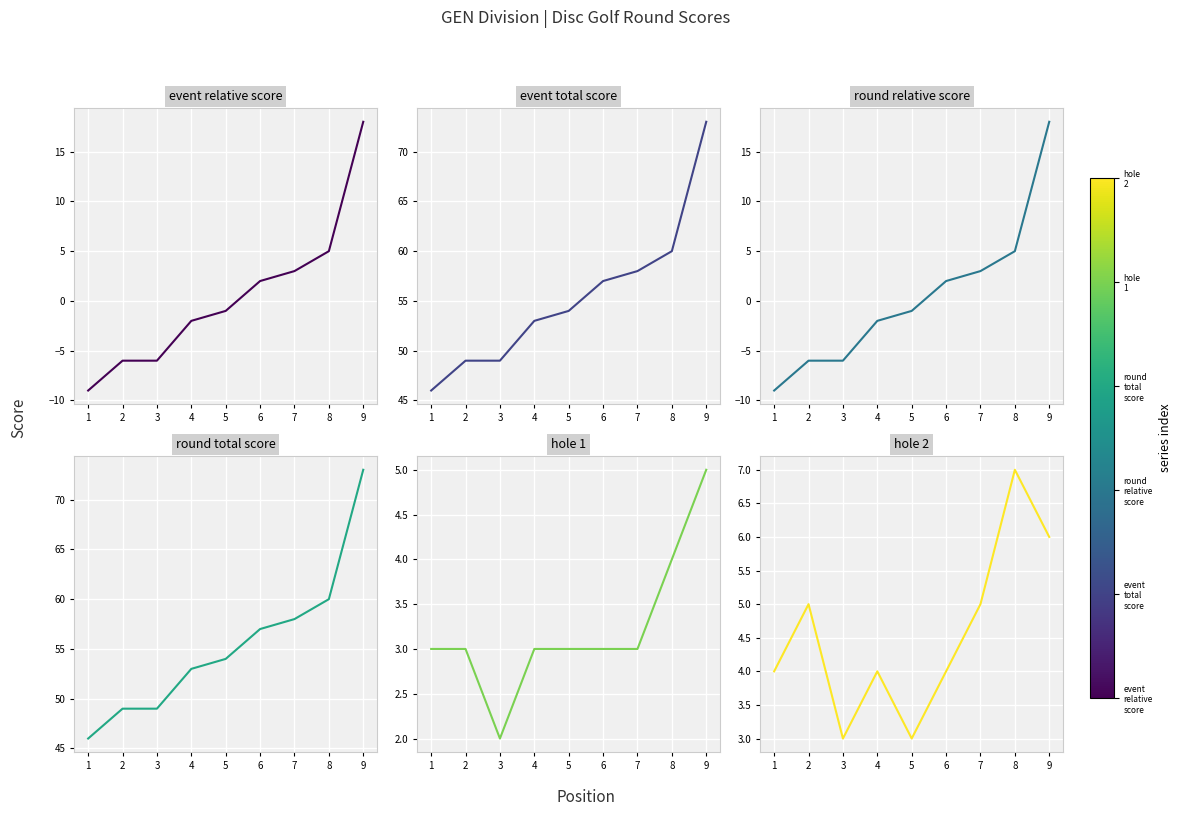

At how many categories does at least one series exceed 0?

9